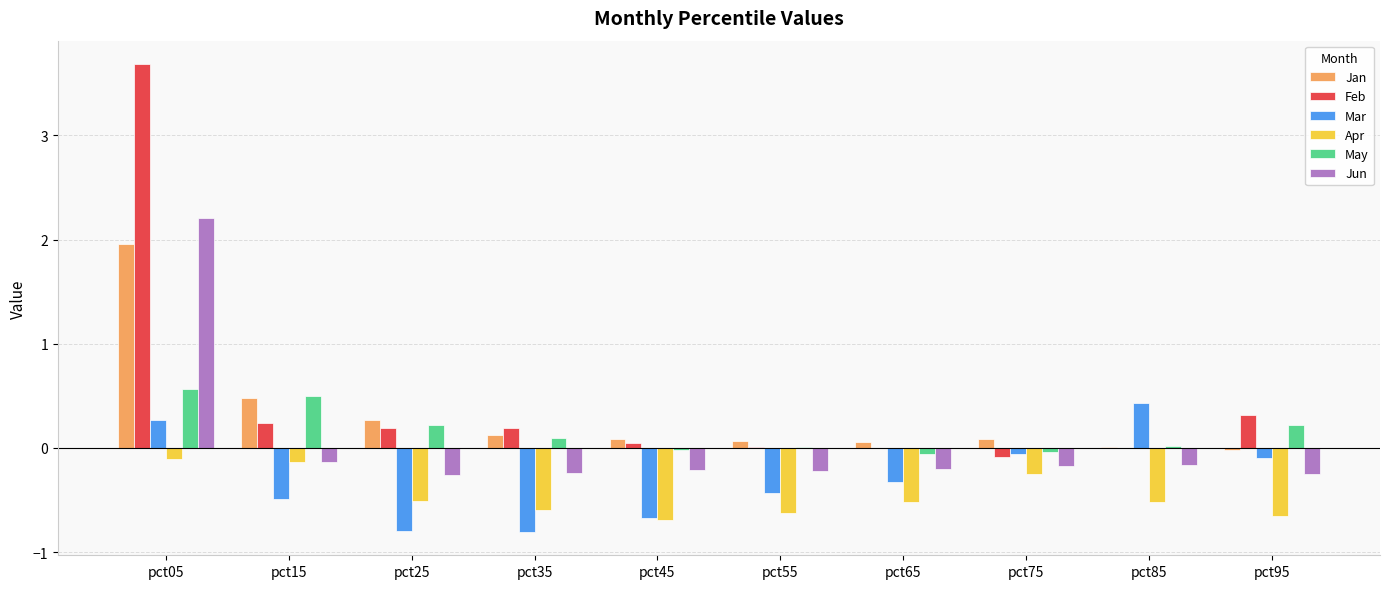

True or false: May has a value of 0.0 at pct55.

True